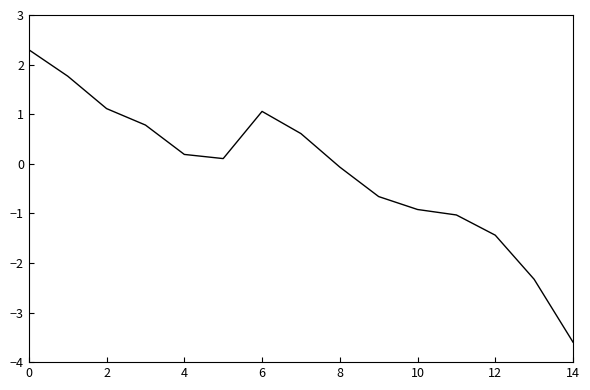

What is the greatest value displayed?

2.3